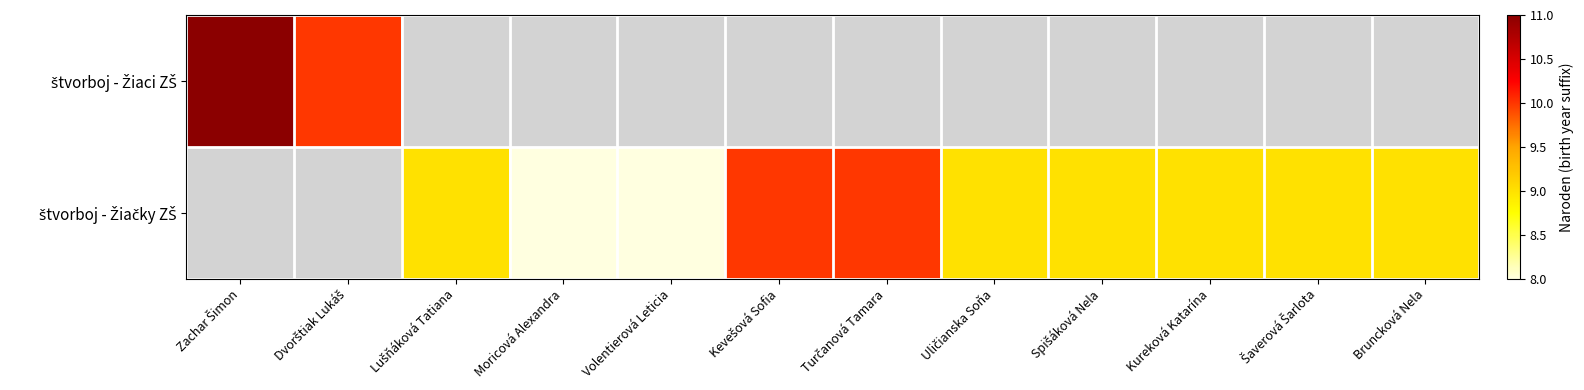

What is the total value across all series at Bruncková Nela?

9